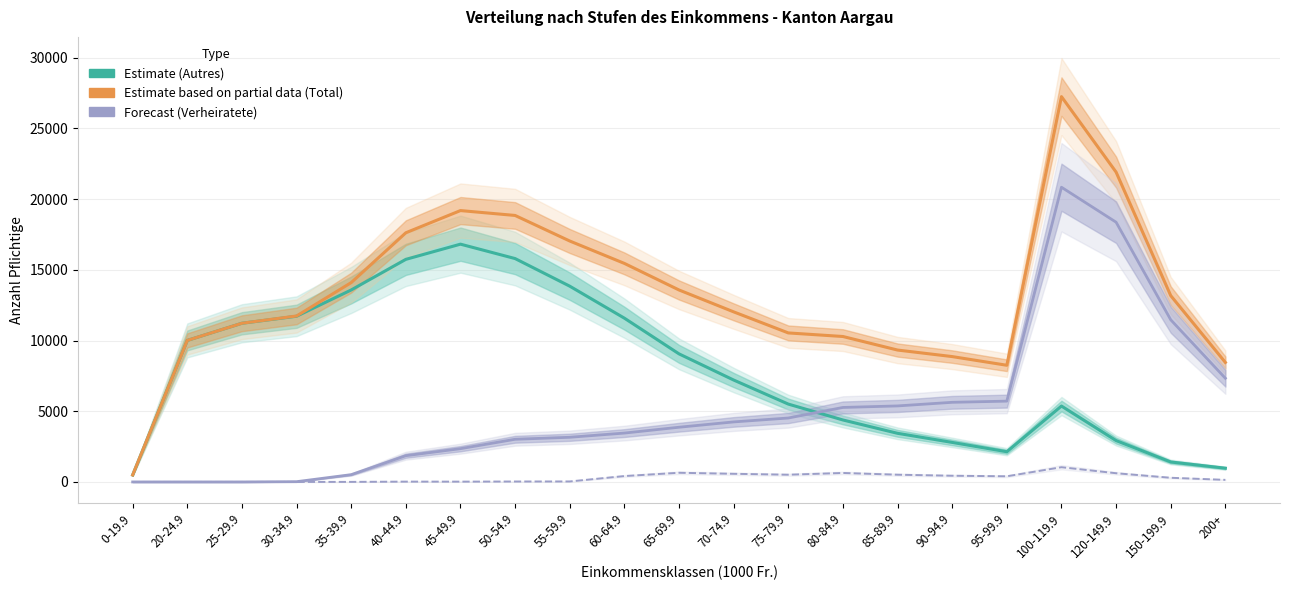

What is the highest value of the Total (Partial estimate) series?

27249